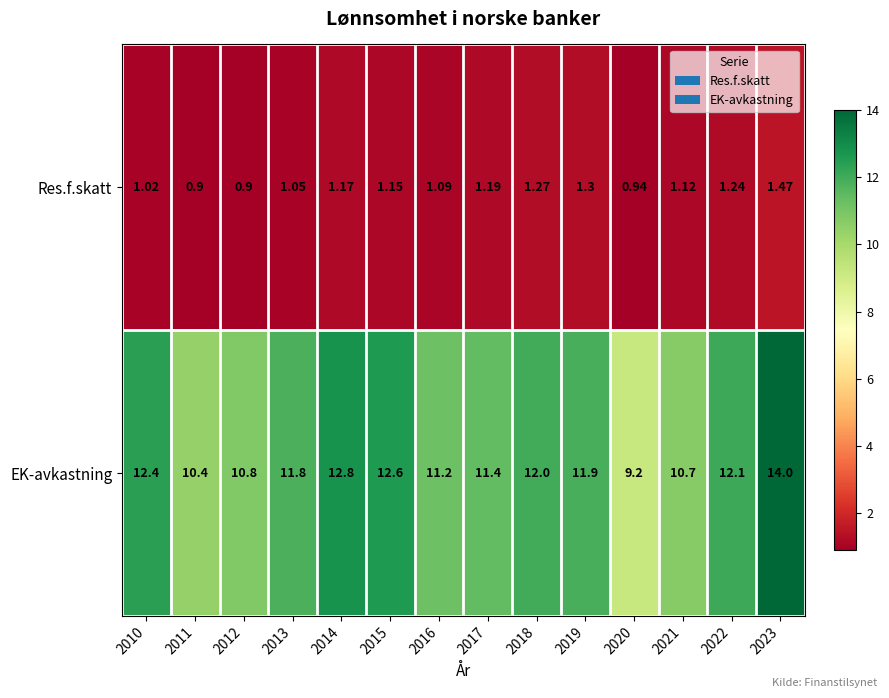

Which series has the largest range (max minus min)?

EK-avkastning